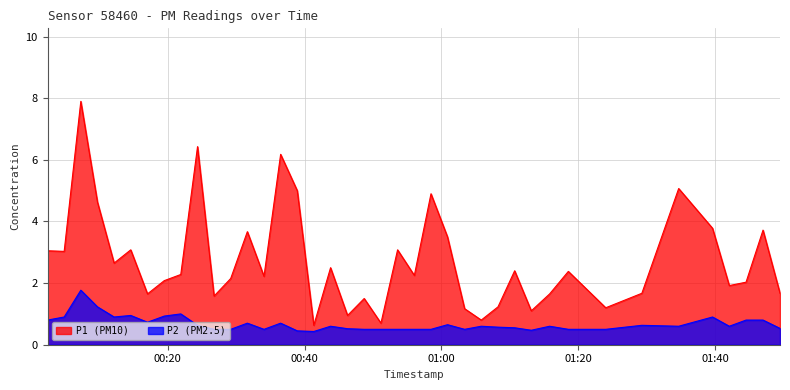

Which series has the widest spread of values?

P1 (PM10)